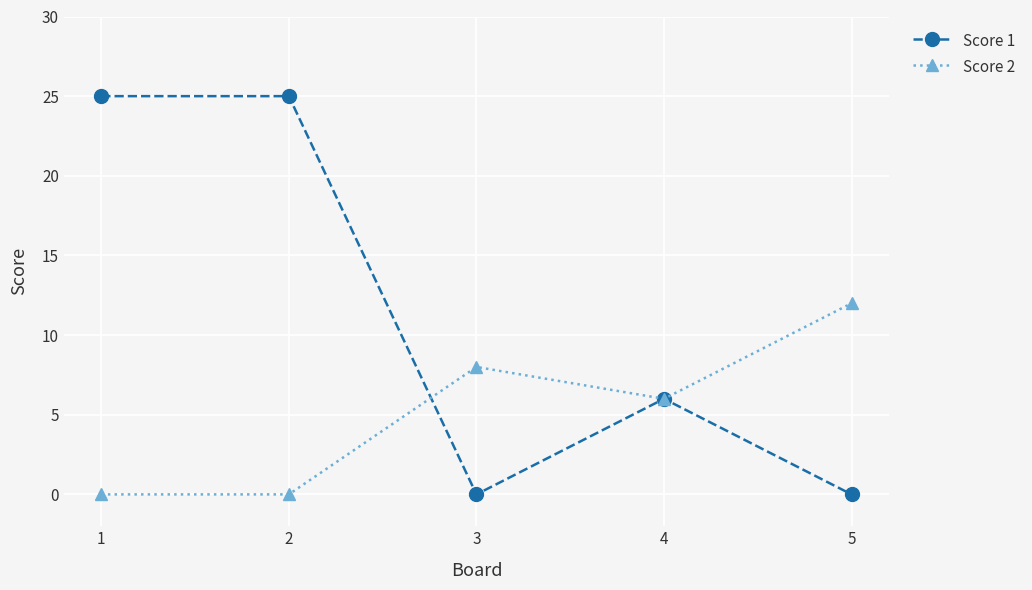

How many distinct data groups are displayed?

2